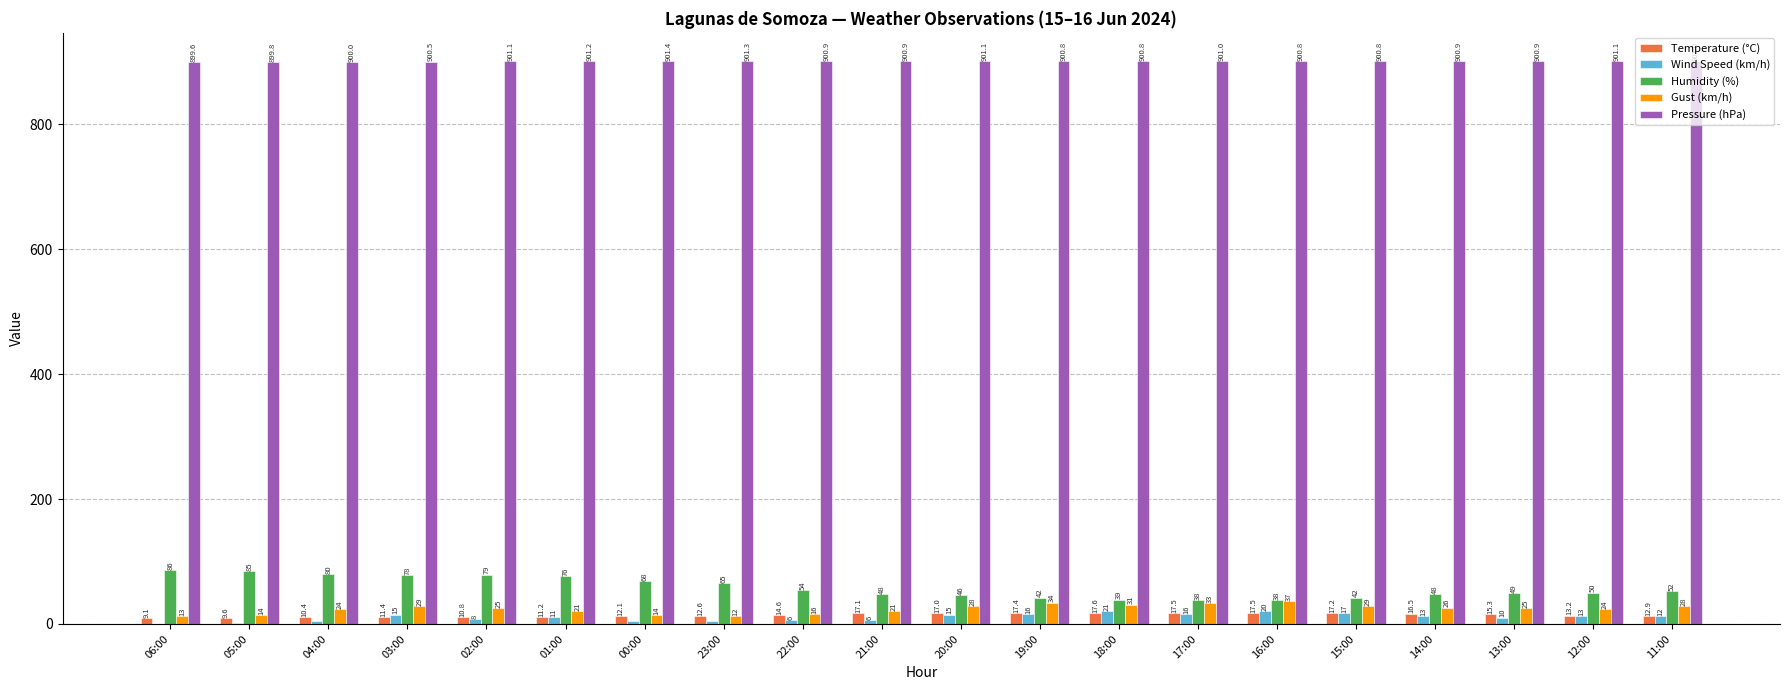

Where is Humidity (%) nearest to the value 62?

23:00